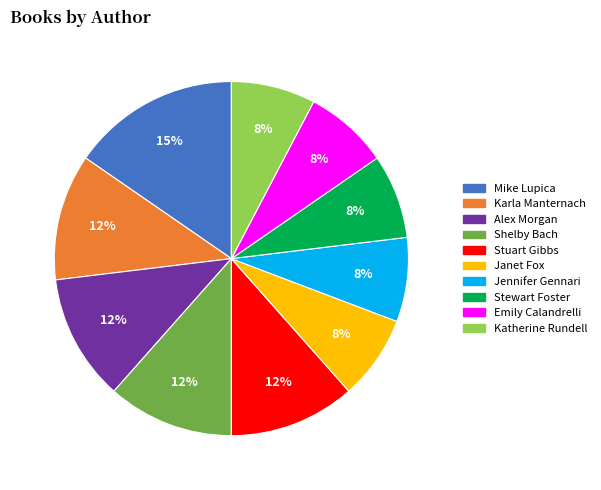

True or false: Katherine Rundell accounts for 1% of the total.

False